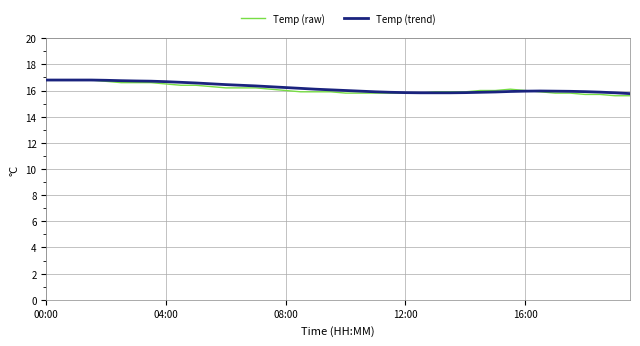

What is the highest value of the Temp (raw) series?

16.8